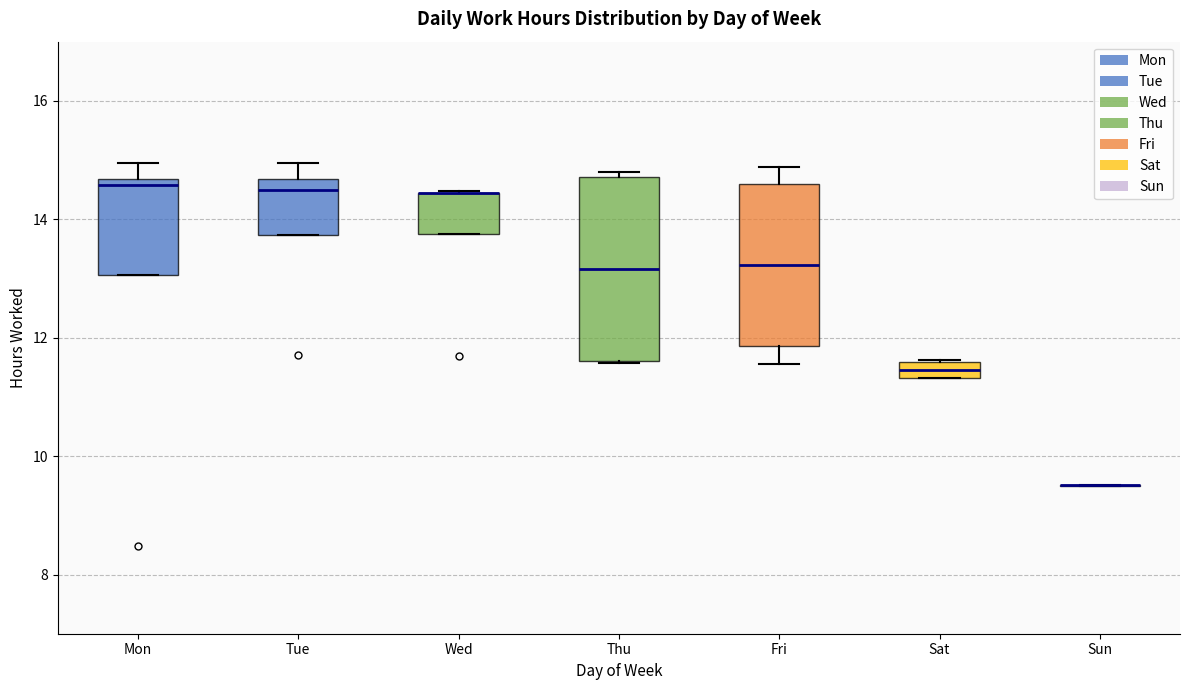

Comparing the boxes themselves (not the whiskers), which one is the tallest?

Thu